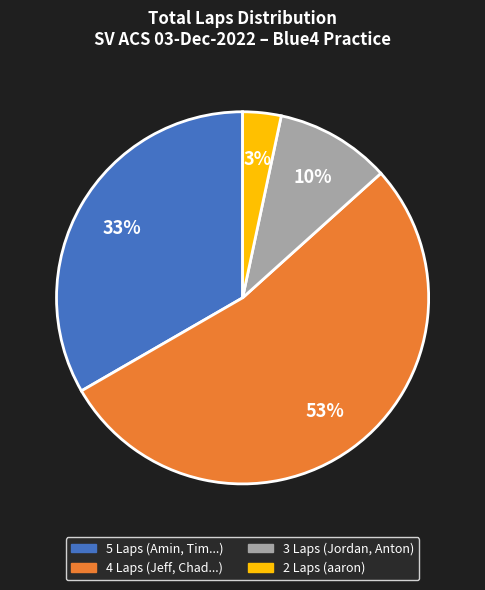

Does any single category account for the majority?

Yes